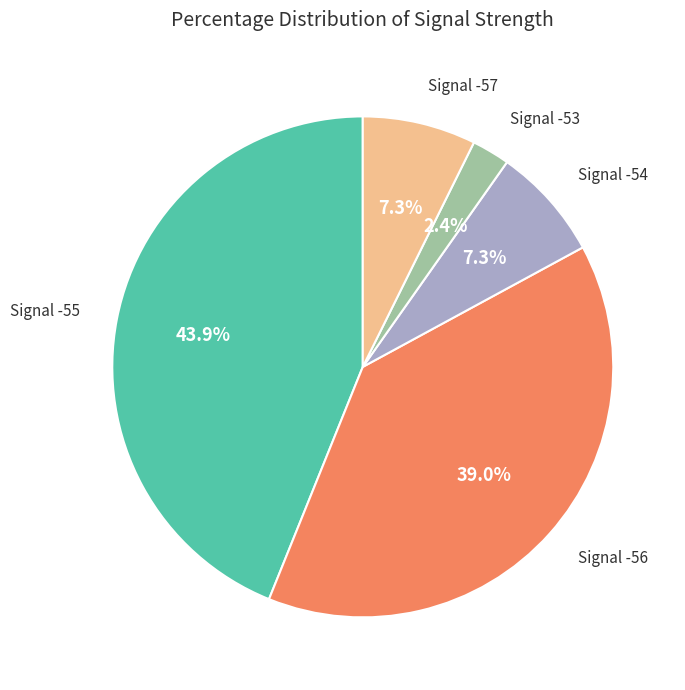

Is there a majority slice in this chart?

No